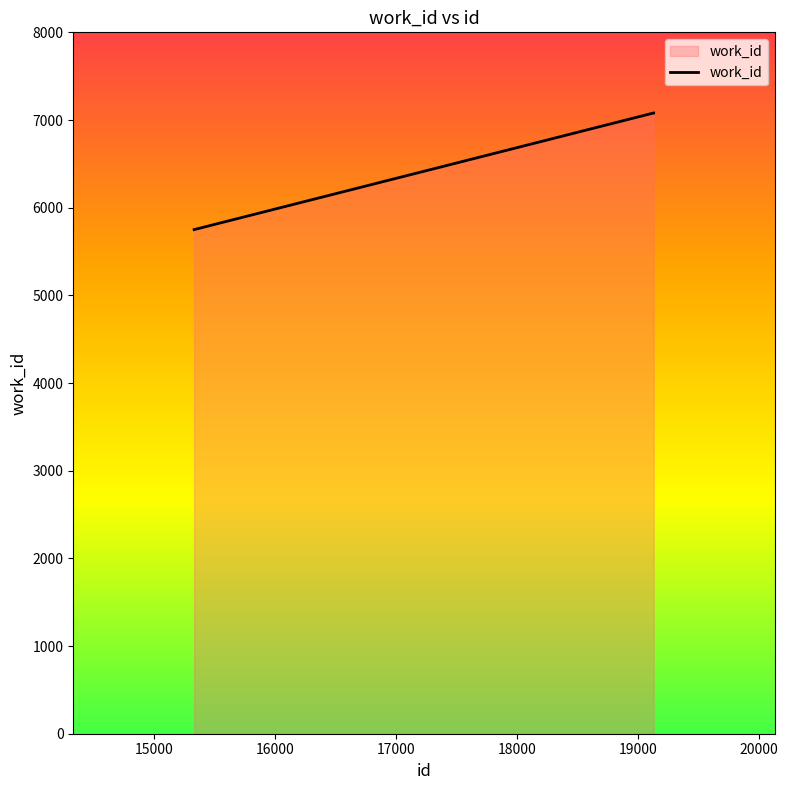

What is the maximum value shown in the chart?

7080